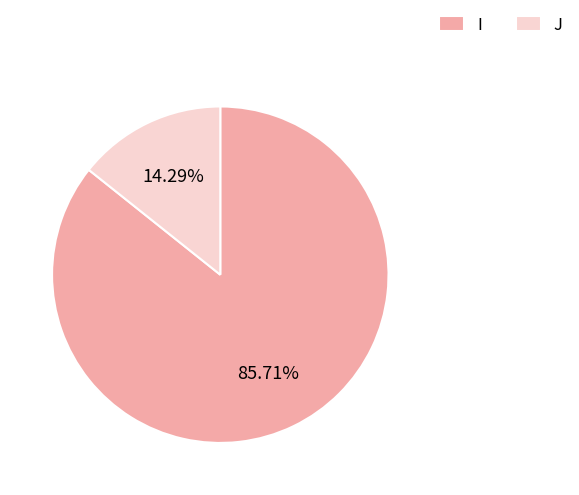

What is the ratio of the value at I to the value at J?

6.0